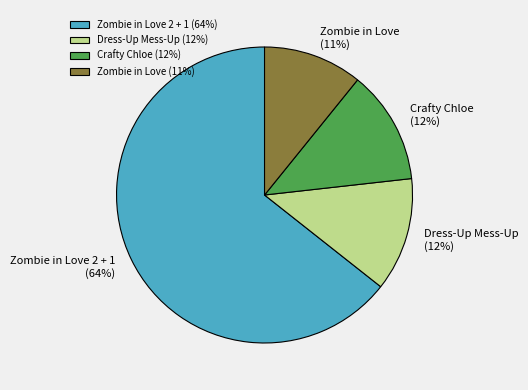

Is it true that Zombie in Love is 11% of the pie?

True